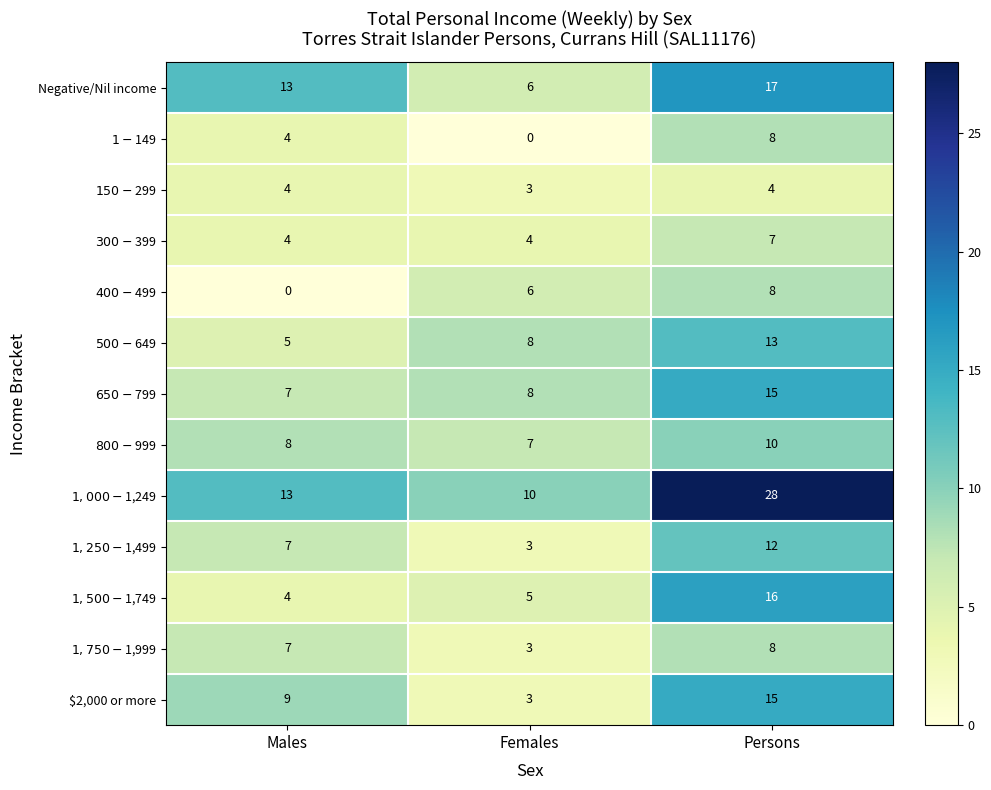

Which category has the highest value across all series?

Persons